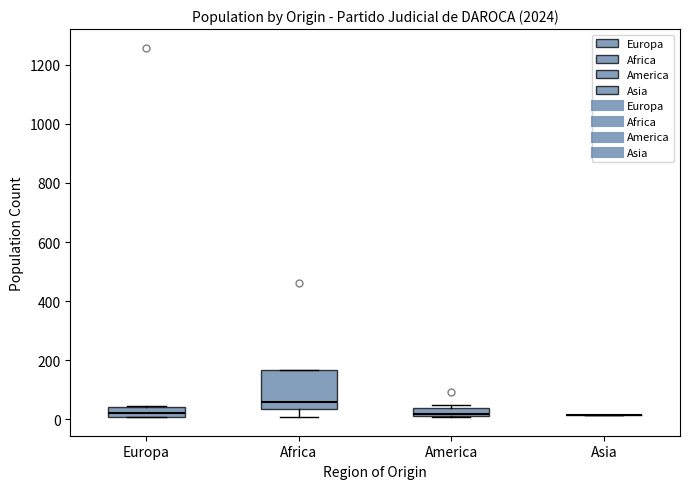

Where does the median line of the box for Africa sit on the y-axis? The values are not printed on the chart, so give them approximately, as read against the axis.

60